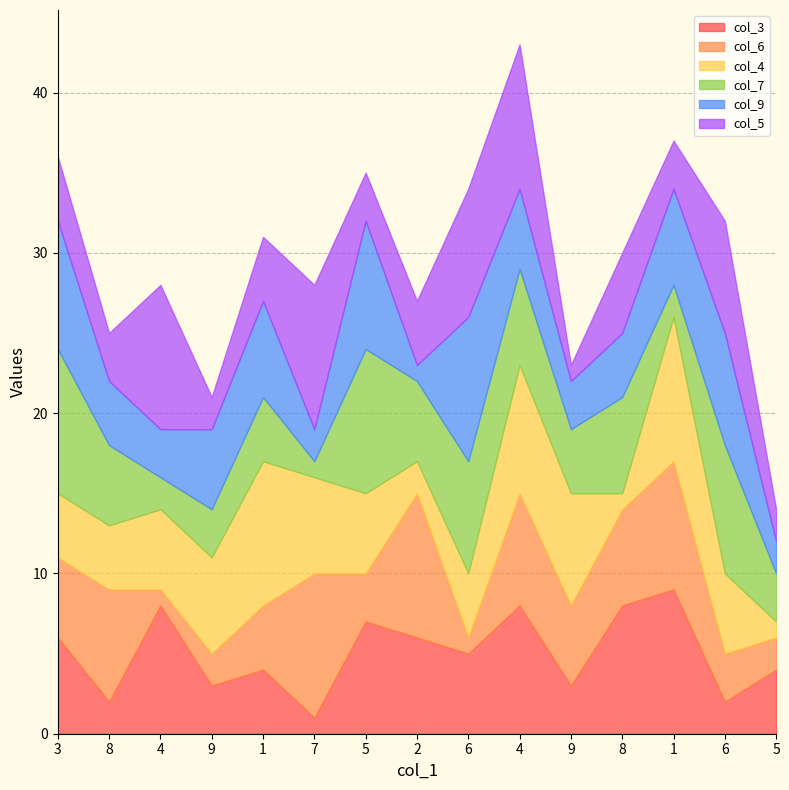

At 6, list the series in order from smallest to largest.

col_6, col_4, col_3, col_7, col_5, col_9